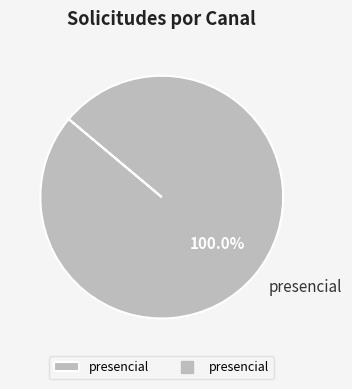

True or false: presencial accounts for 100% of the total.

True